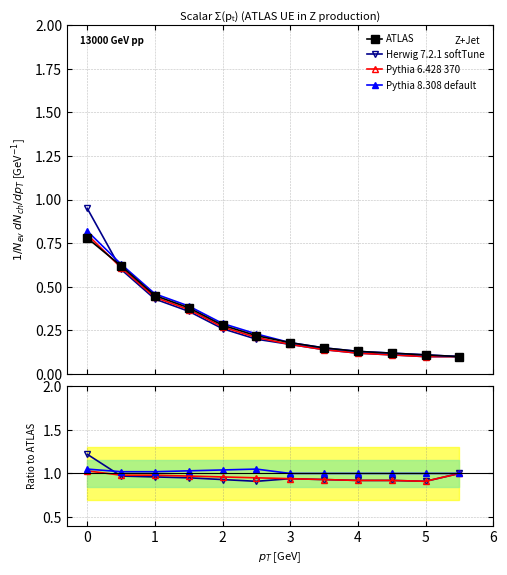

Reading right to left, extract all data points from this chart.

ATLAS: 0.1	0.1	0.1	0.1	0.1	0.2	0.2	0.3	0.4	0.5	0.6	0.8
Herwig 7.2.1 softTune: 1.0	0.9	0.9	0.9	0.9	0.9	0.9	0.9	0.9	1.0	1.0	1.2
Pythia 6.428 370: 1.0	0.9	0.9	0.9	0.9	0.9	0.9	1.0	1.0	1.0	1.0	1.0
Pythia 8.308 default: 1.0	1.0	1.0	1.0	1.0	1.0	1.1	1.0	1.0	1.0	1.0	1.1